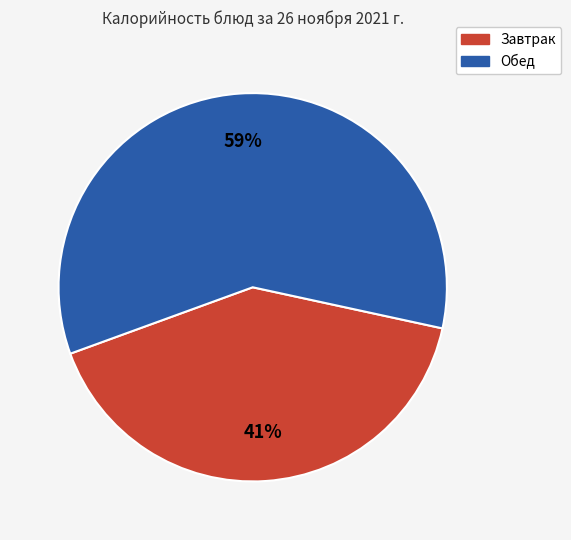

Is the sum of Завтрак and Обед greater than half?

Yes